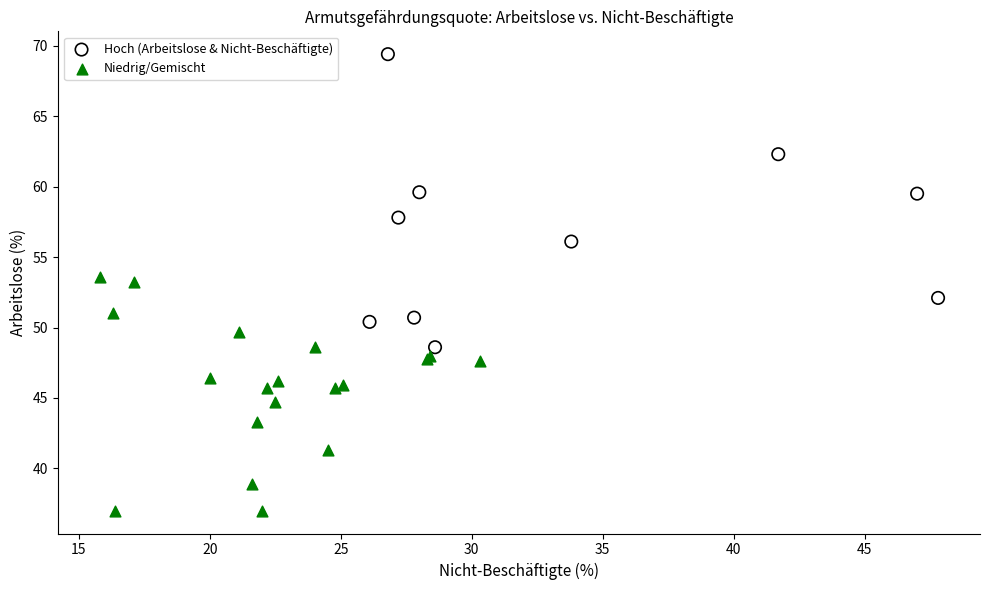

Which series contains the highest Y value?

Hoch (Arbeitslose & Nicht-Beschäftigte)